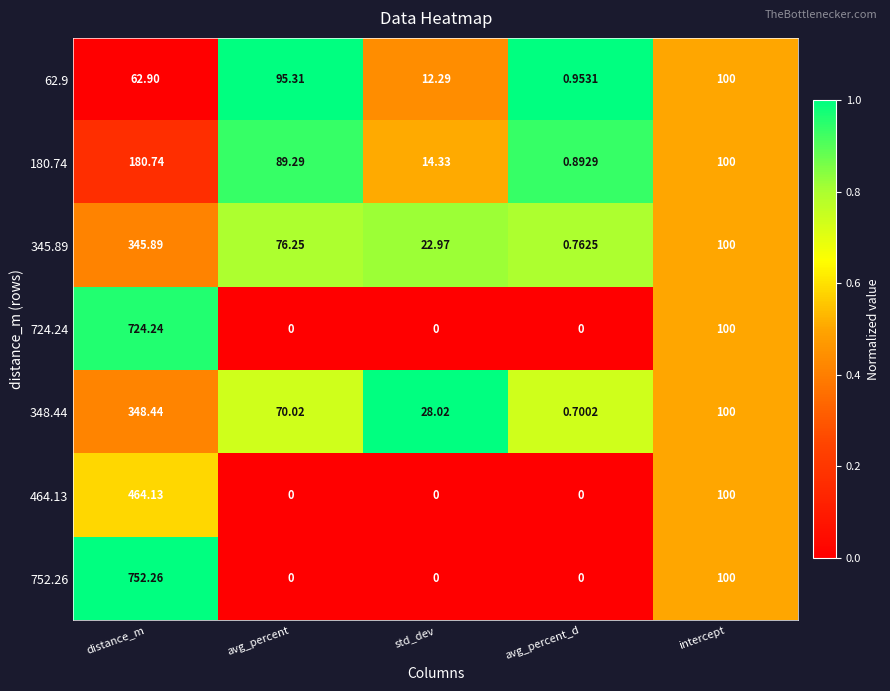

Where is 752.26 nearest to the value 376?

intercept